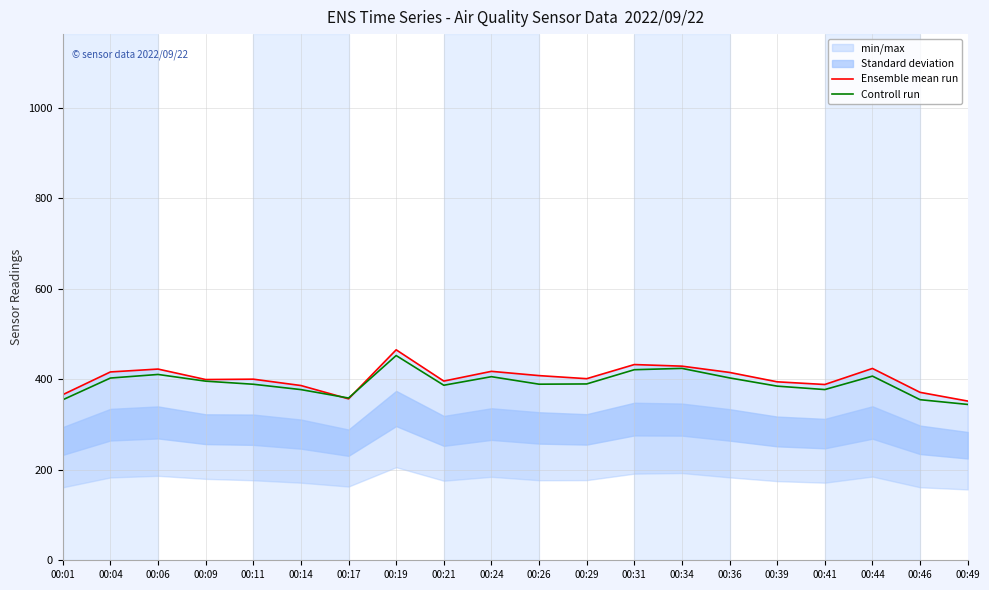

Rank the series at 00:39 from highest to lowest value.

Ensemble mean run, Controll run